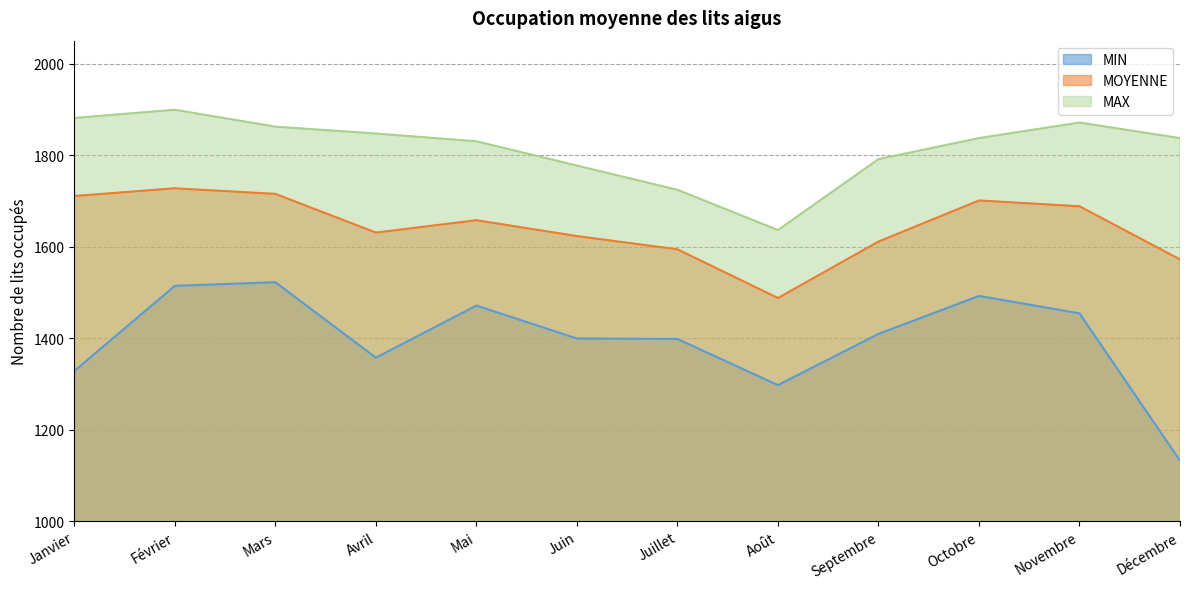

How many data points in MOYENNE are above 1657?

6